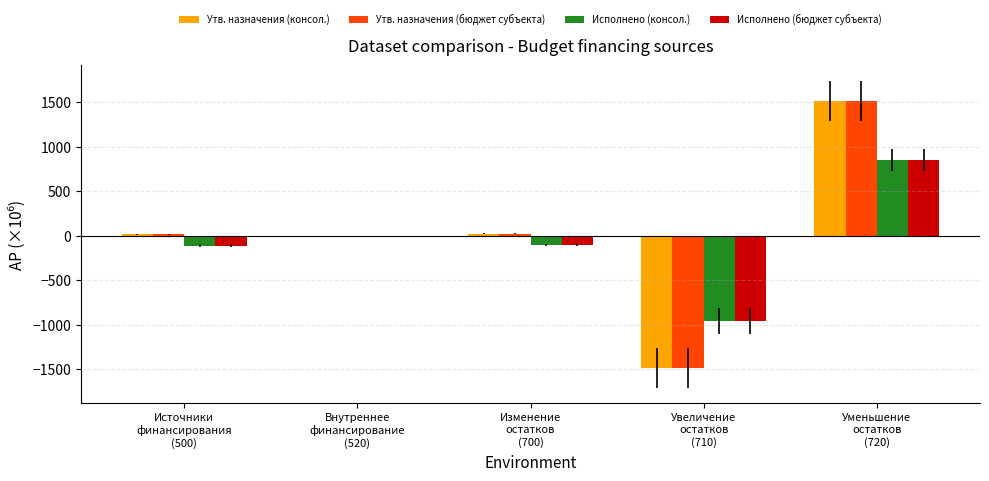

What is the sum of all Исполнено (бюджет субъекта) values?

-333.6